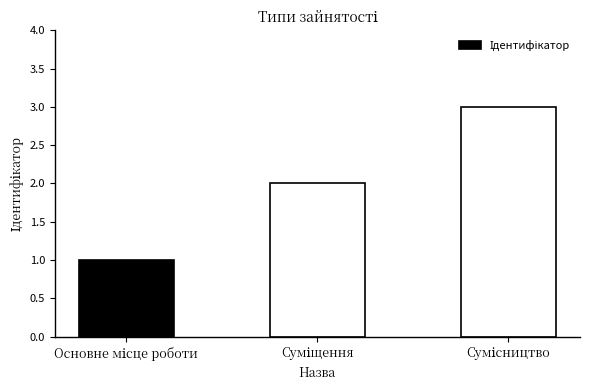

What is the sum of all values?

6